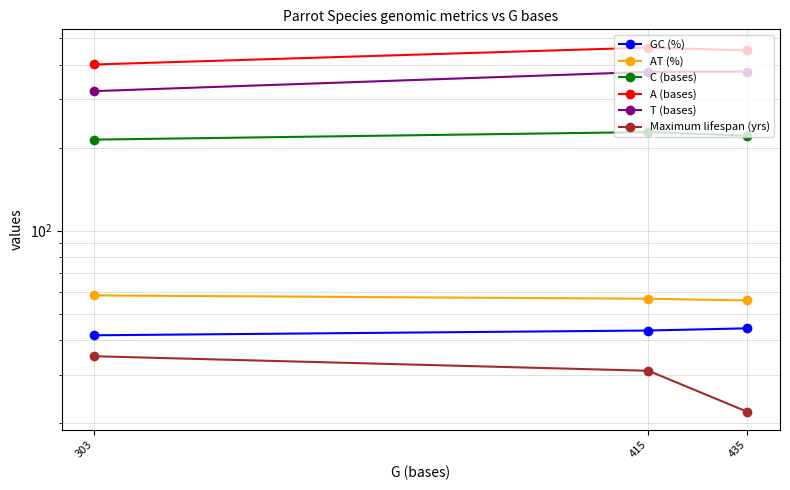

Rank the categories by C (bases) value from lowest to highest.

303, 435, 415